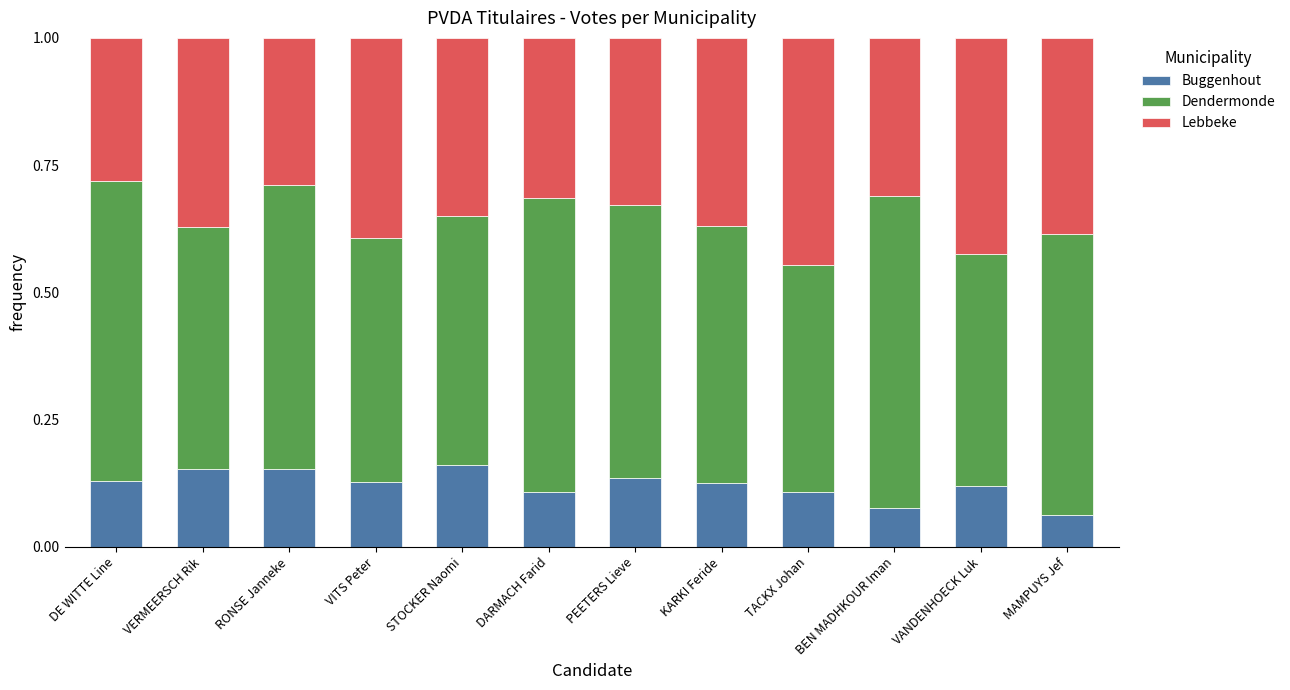

How many bars are there in total?

12